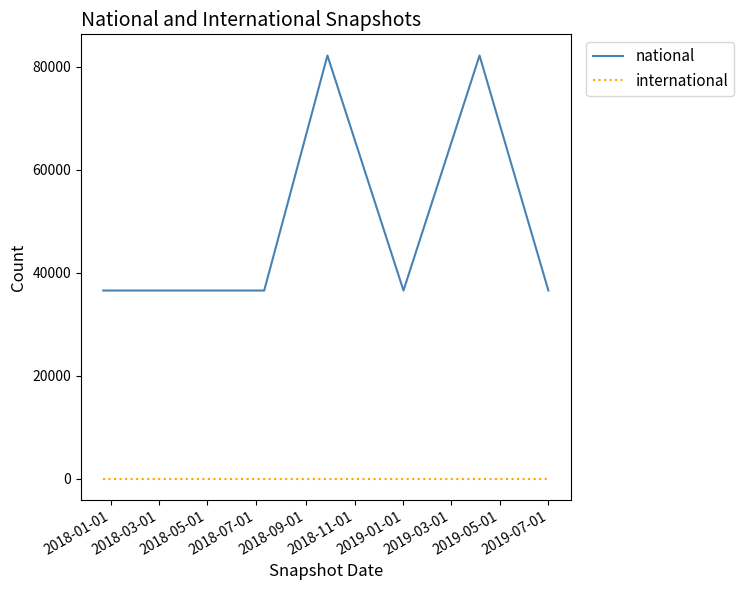

Reading left to right, what are all the values shown in this chart?

national: 36538	36538	36538	82177	36538	82177	36538
international: 0	0	0	0	0	0	0